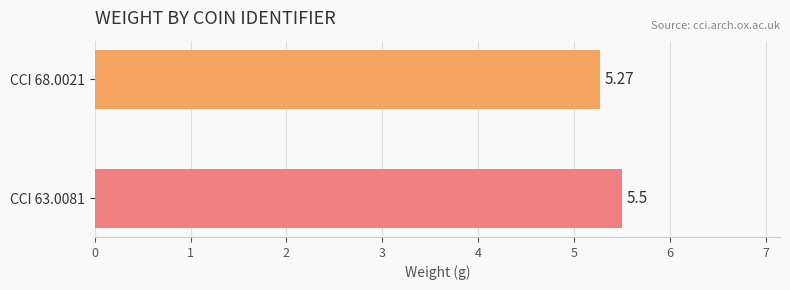

Approximately how many times larger is the value at CCI 68.0021 compared to CCI 63.0081?

1.0